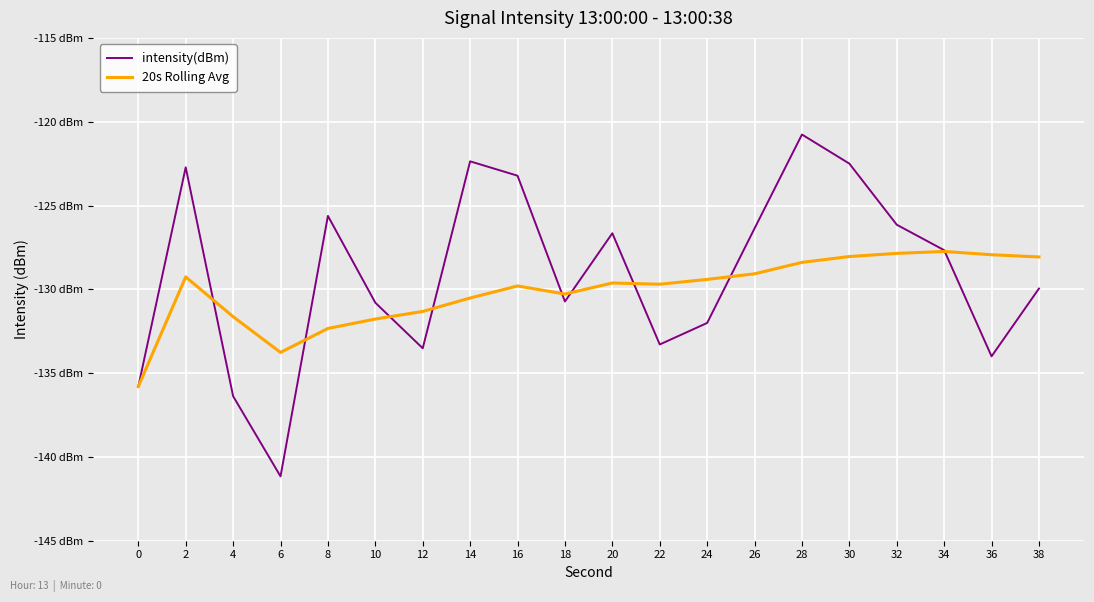

Where does the intensity(dBm) series first go above -127?

2